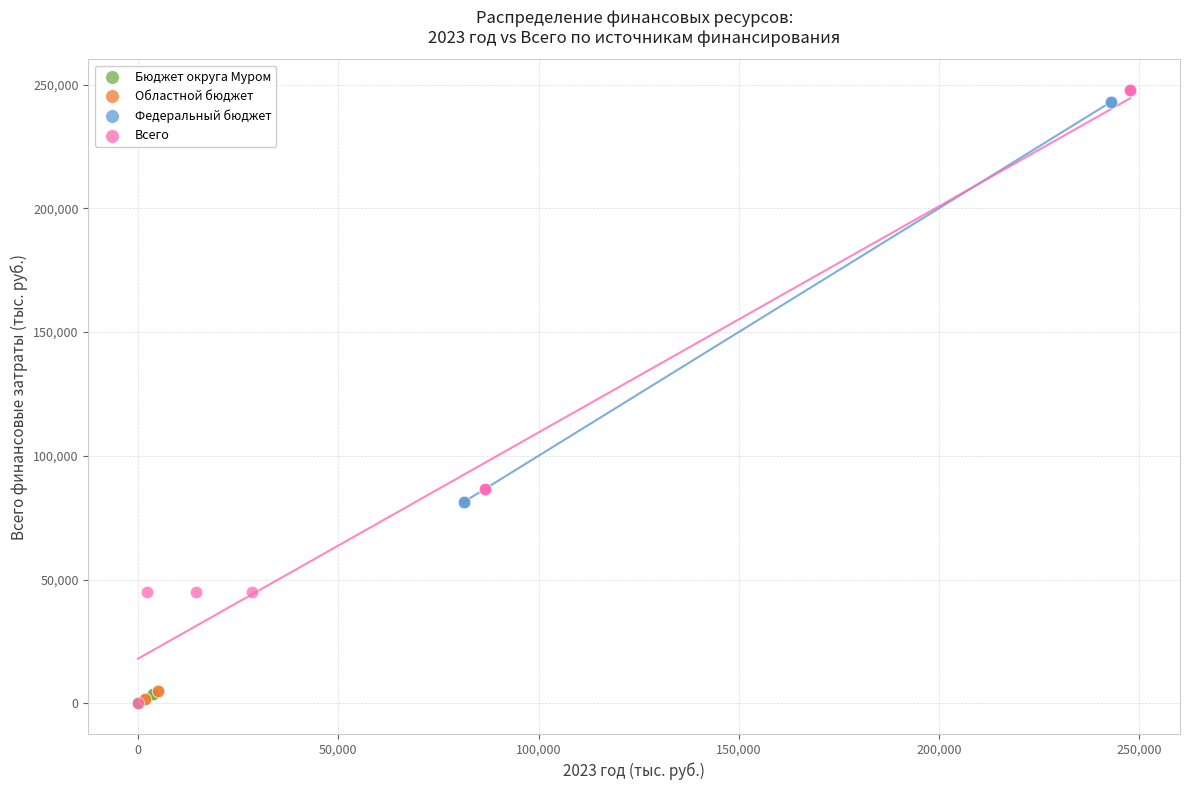

Which series has the widest spread of Y values?

Всего